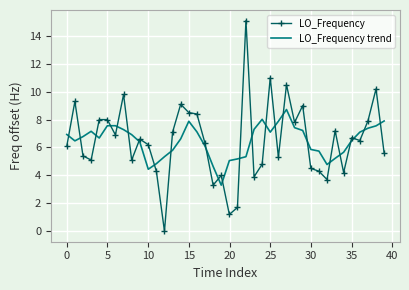

True or false: LO_Frequency trend and LO_Frequency cross at least once.

True